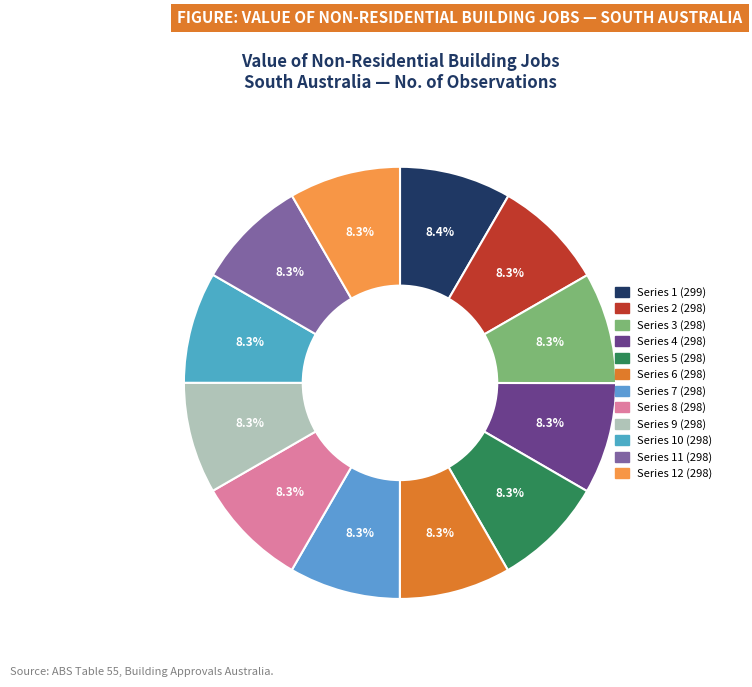

How many segments does this pie chart have?

12